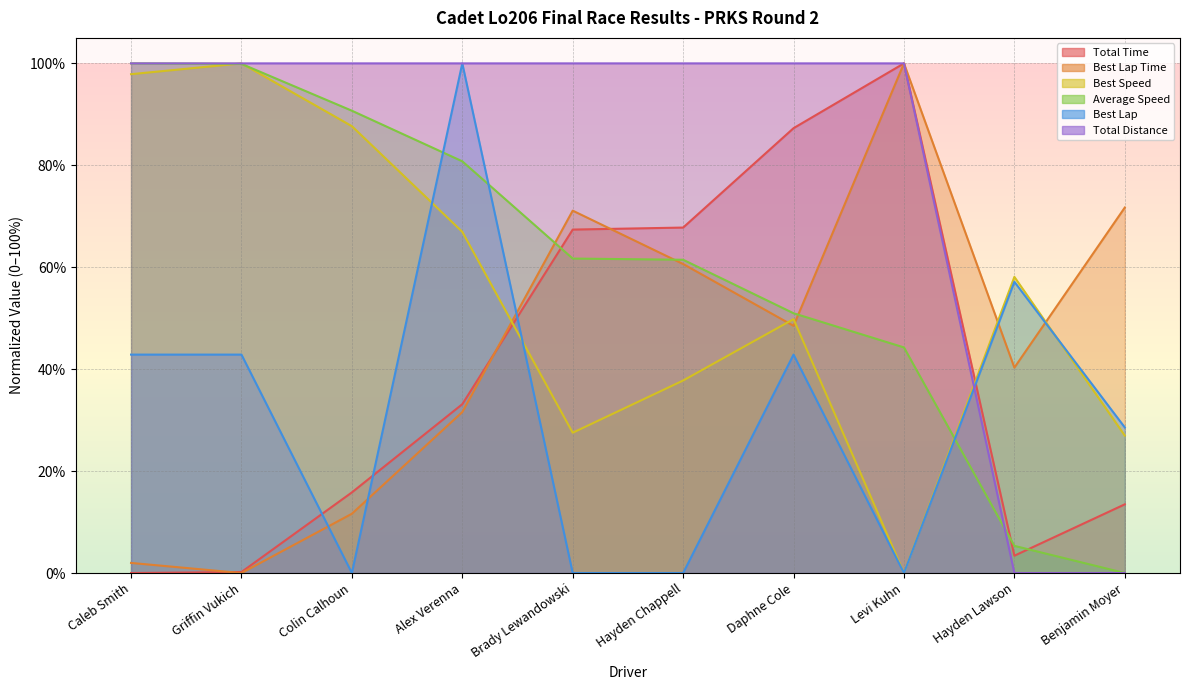

What is the difference between the maximum and minimum values in the Total Distance series?

100.0